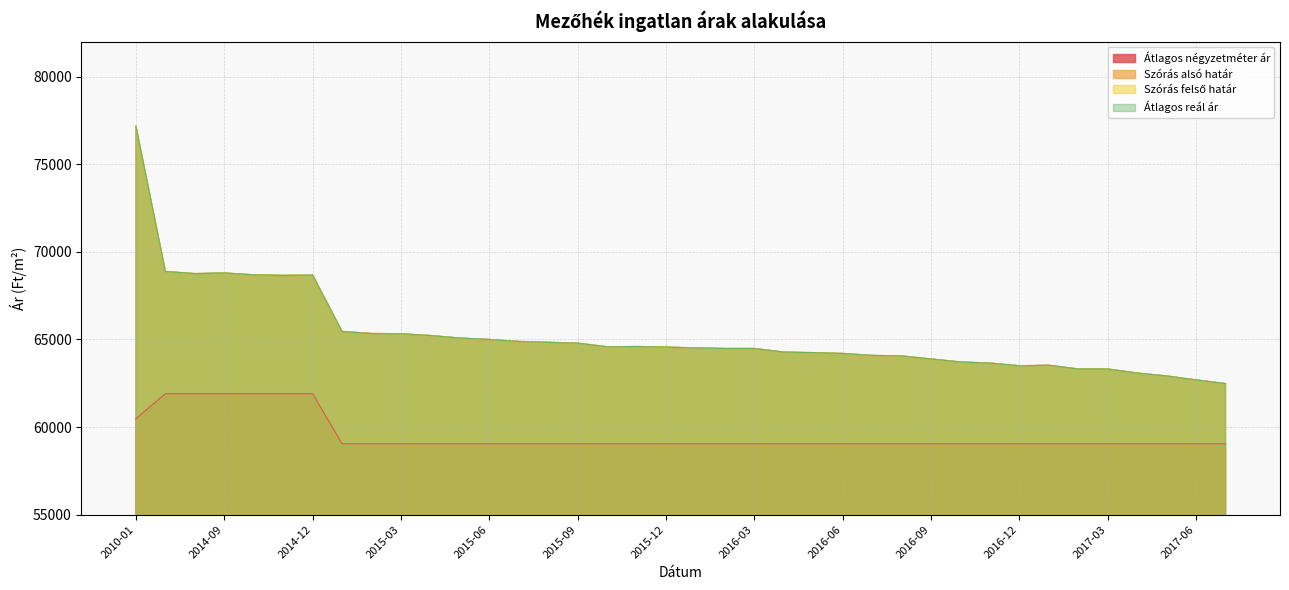

True or false: Átlagos négyzetméter ár and Szórás alsó határ cross at least once.

False